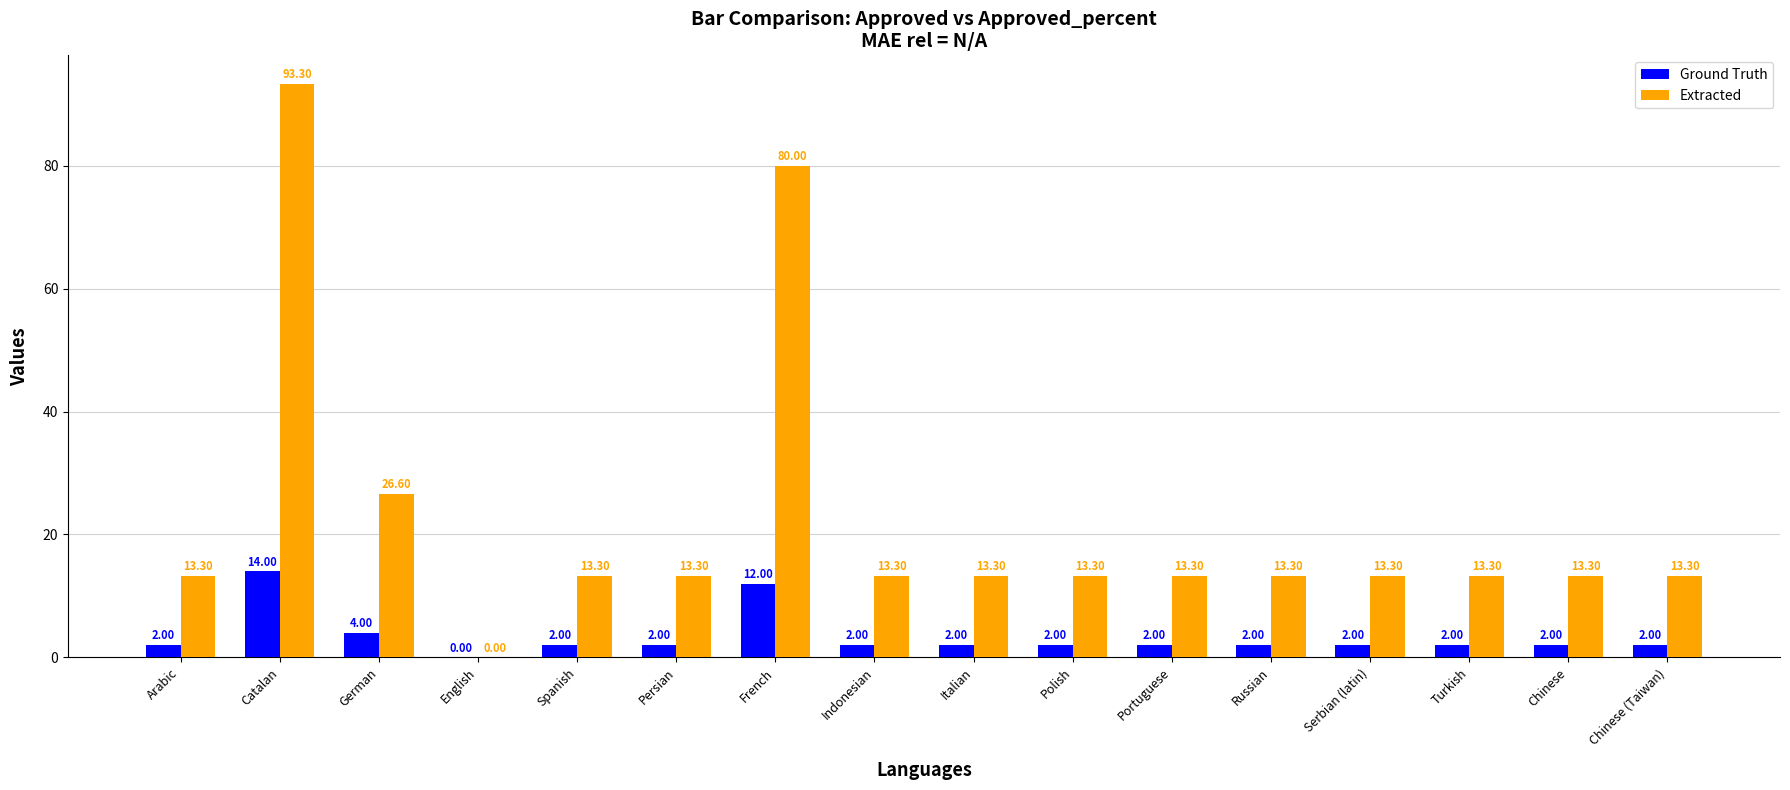

What is the sum of the Ground Truth values at Catalan and Polish?

16.0